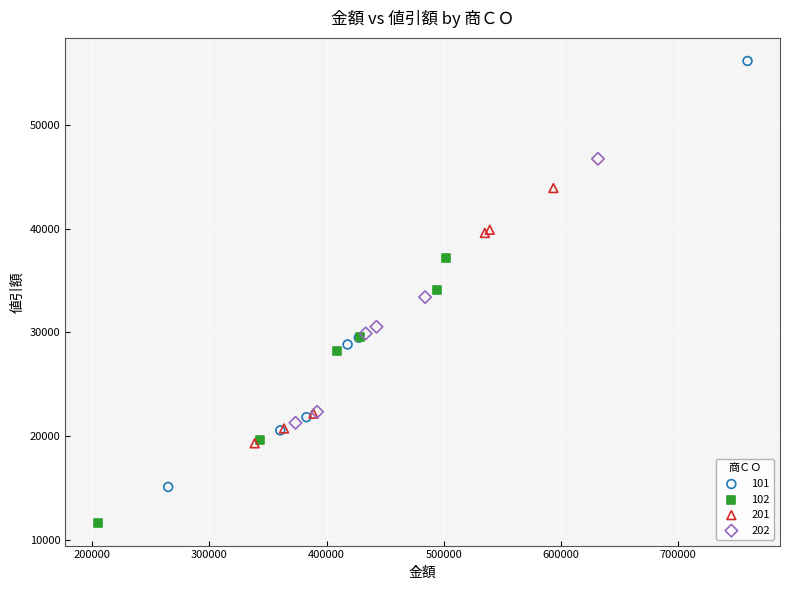

What are all the series names shown in the legend?

101, 102, 201, 202